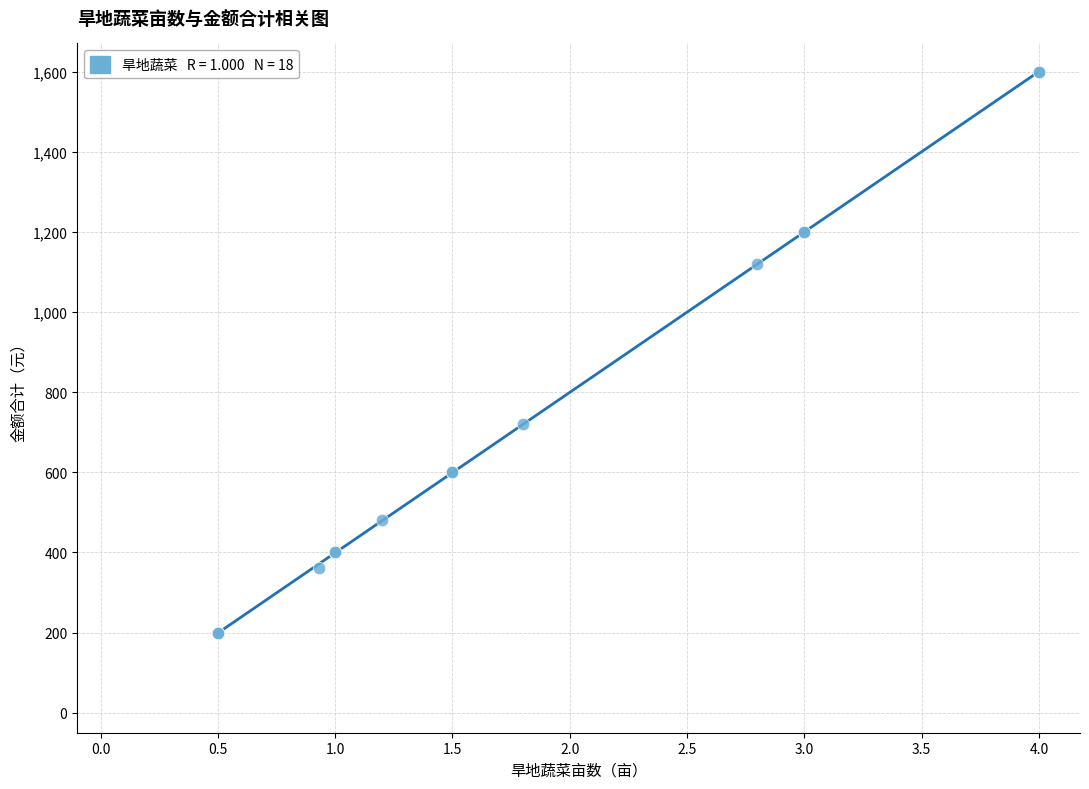

What Y value in the scatter plot is closest to 900?

720